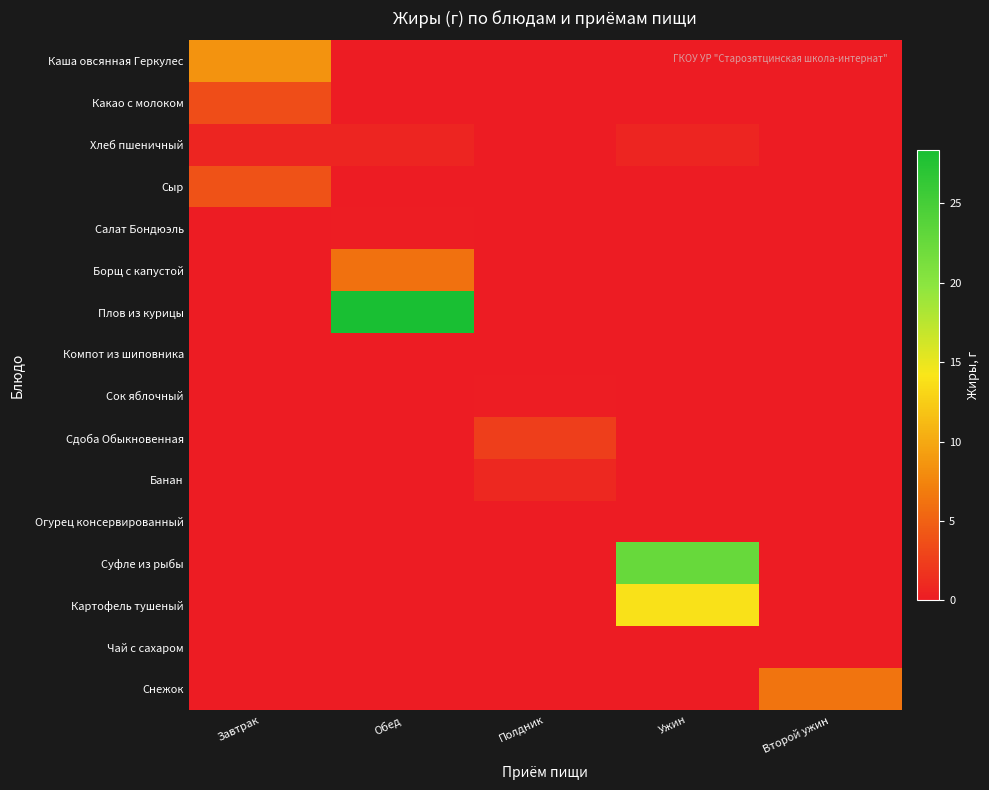

Count the number of categories in the chart.

5